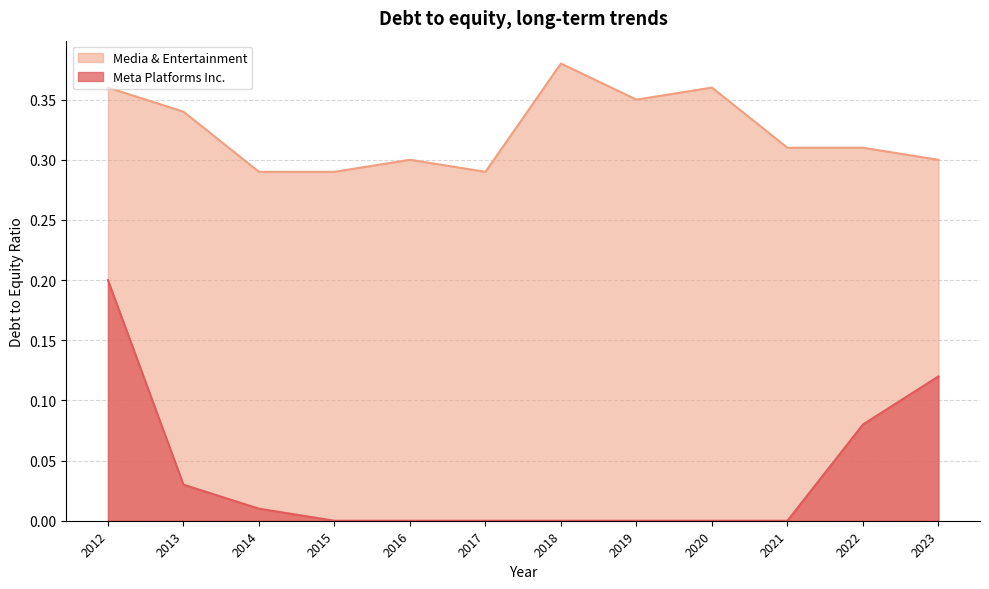

What is the sum of all Meta Platforms Inc. values?

0.4